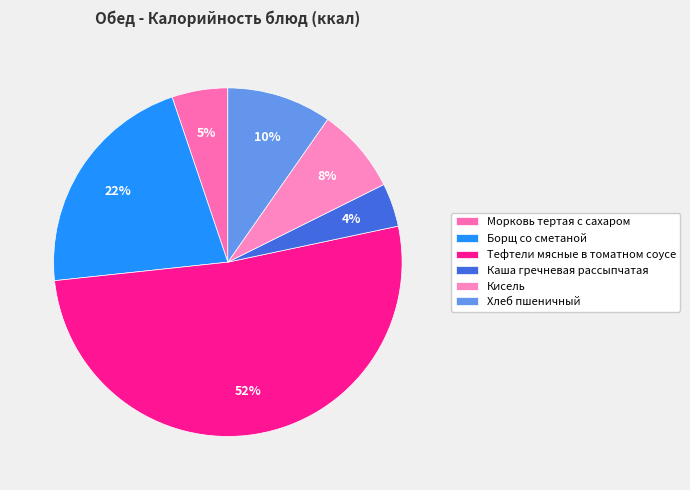

What percentage is the Тефтели мясные в томатном соусе slice, to the nearest percent?

52%